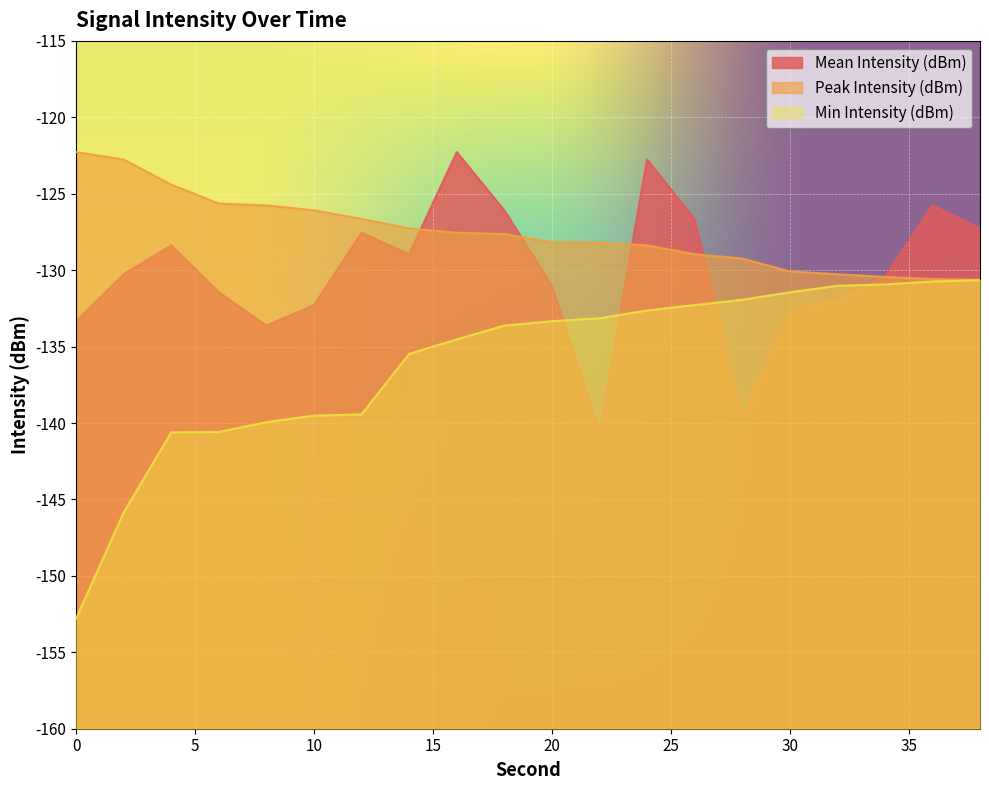

The Peak Intensity (dBm) series shows -124.4 at 4. True or false?

True